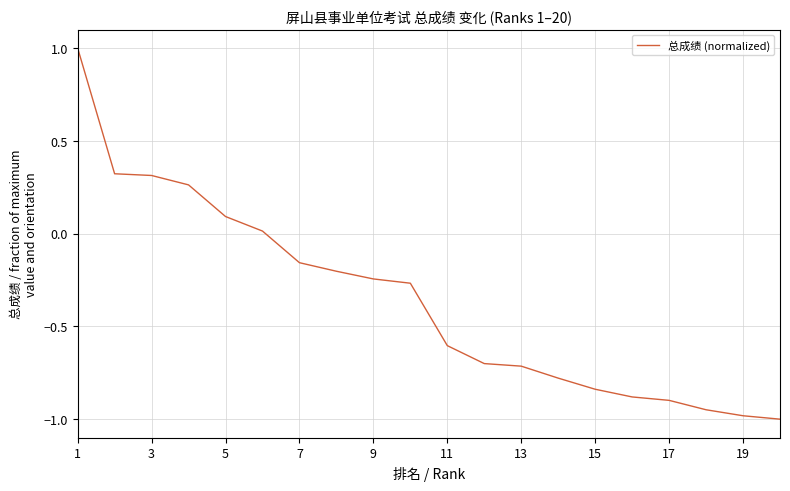

What is the smallest value displayed?

-1.0